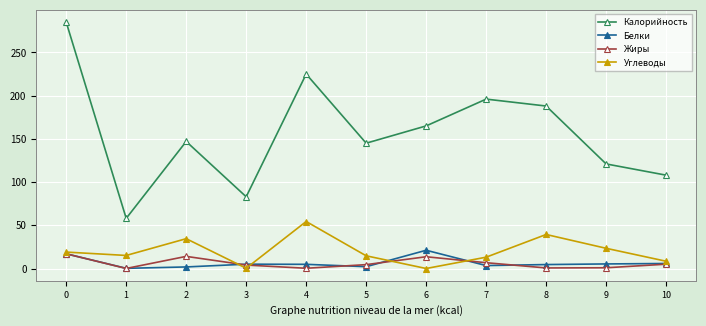

How many lines are shown in the chart?

4